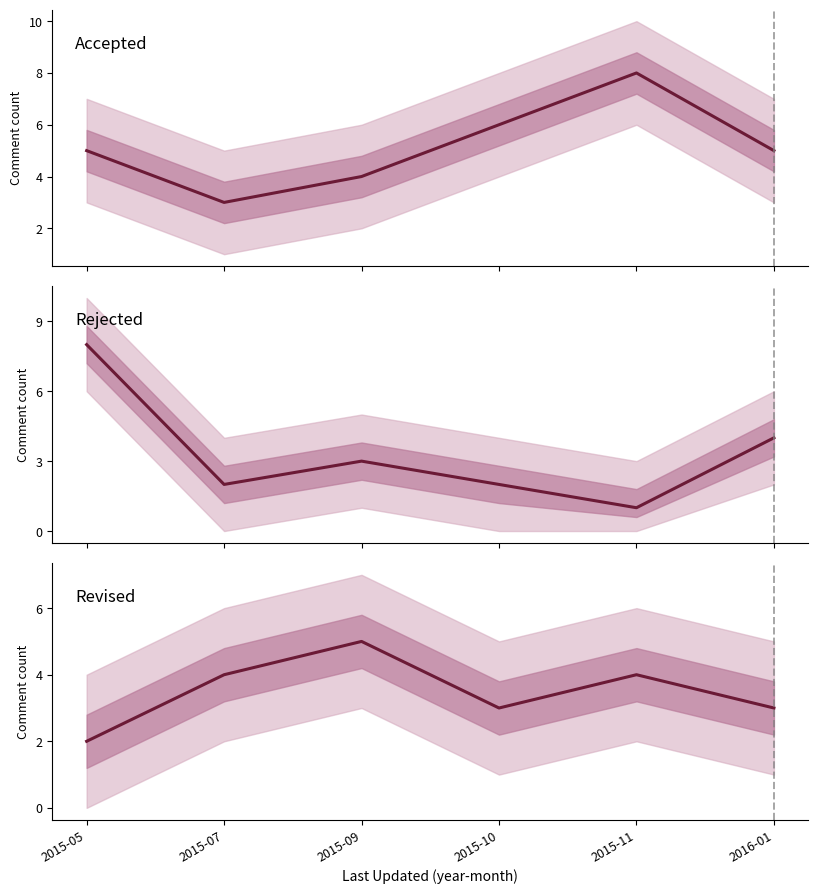

What is the sum of the Accepted values at 2015-05 and 2015-07?

8